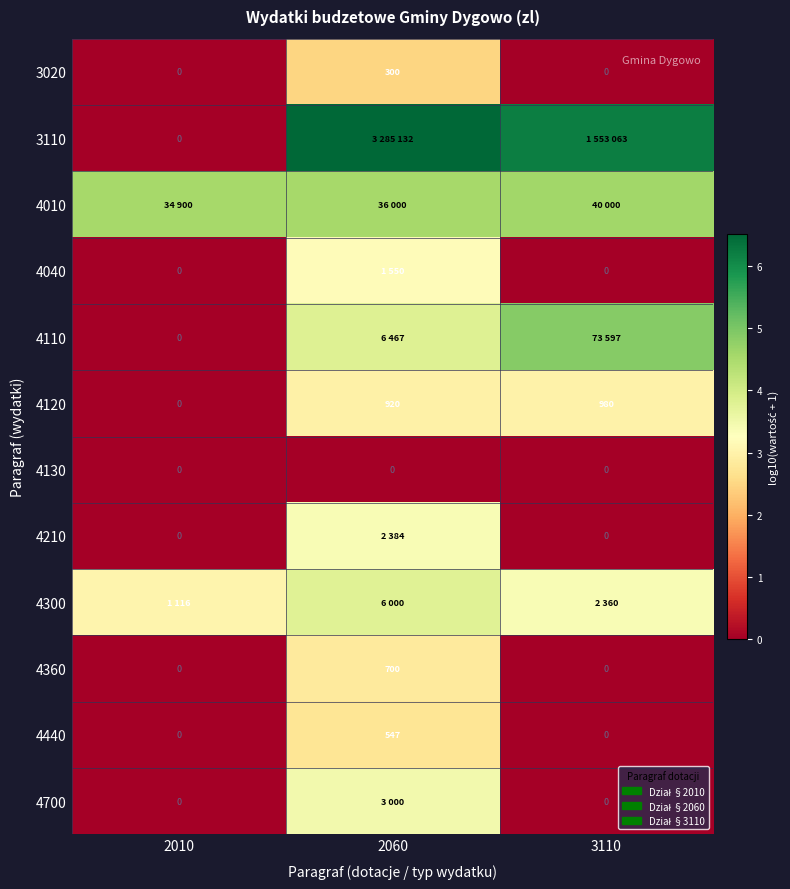

Is the value of 4120 at 3110 greater than the value of 3020 at 2060?

Yes